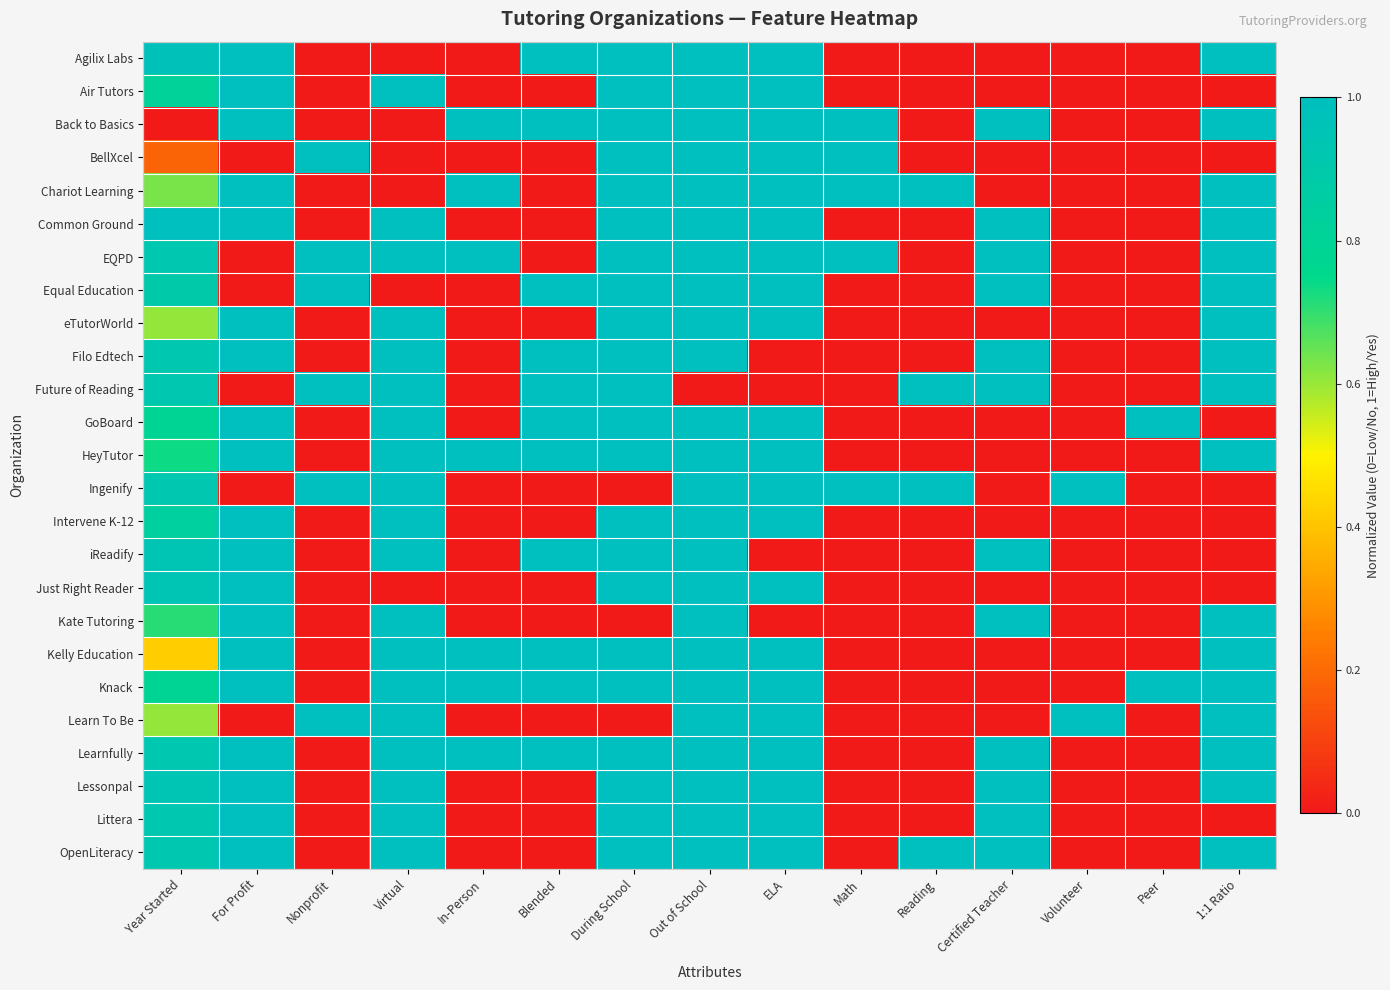

Reading left to right, list all the values displayed in this chart.

Agilix Labs: Year Started=1.0	For Profit=1.0	Nonprofit=0.0	Virtual=0.0	In-Person=0.0	Blended=1.0	During School=1.0	Out of School=1.0	ELA=1.0	Math=0.0	Reading=0.0	Certified Teacher=0.0	Volunteer=0.0	Peer=0.0	1:1 Ratio=1.0
Air Tutors: Year Started=0.8	For Profit=1.0	Nonprofit=0.0	Virtual=1.0	In-Person=0.0	Blended=0.0	During School=1.0	Out of School=1.0	ELA=1.0	Math=0.0	Reading=0.0	Certified Teacher=0.0	Volunteer=0.0	Peer=0.0	1:1 Ratio=0.0
Back to Basics: Year Started=0.0	For Profit=1.0	Nonprofit=0.0	Virtual=0.0	In-Person=1.0	Blended=1.0	During School=1.0	Out of School=1.0	ELA=1.0	Math=1.0	Reading=0.0	Certified Teacher=1.0	Volunteer=0.0	Peer=0.0	1:1 Ratio=1.0
BellXcel: Year Started=0.2	For Profit=0.0	Nonprofit=1.0	Virtual=0.0	In-Person=0.0	Blended=0.0	During School=1.0	Out of School=1.0	ELA=1.0	Math=1.0	Reading=0.0	Certified Teacher=0.0	Volunteer=0.0	Peer=0.0	1:1 Ratio=0.0
Chariot Learning: Year Started=0.6	For Profit=1.0	Nonprofit=0.0	Virtual=0.0	In-Person=1.0	Blended=0.0	During School=1.0	Out of School=1.0	ELA=1.0	Math=1.0	Reading=1.0	Certified Teacher=0.0	Volunteer=0.0	Peer=0.0	1:1 Ratio=1.0
Common Ground: Year Started=1.0	For Profit=1.0	Nonprofit=0.0	Virtual=1.0	In-Person=0.0	Blended=0.0	During School=1.0	Out of School=1.0	ELA=1.0	Math=0.0	Reading=0.0	Certified Teacher=1.0	Volunteer=0.0	Peer=0.0	1:1 Ratio=1.0
EQPD: Year Started=0.9	For Profit=0.0	Nonprofit=1.0	Virtual=1.0	In-Person=1.0	Blended=0.0	During School=1.0	Out of School=1.0	ELA=1.0	Math=1.0	Reading=0.0	Certified Teacher=1.0	Volunteer=0.0	Peer=0.0	1:1 Ratio=1.0
Equal Education: Year Started=0.9	For Profit=0.0	Nonprofit=1.0	Virtual=0.0	In-Person=0.0	Blended=1.0	During School=1.0	Out of School=1.0	ELA=1.0	Math=0.0	Reading=0.0	Certified Teacher=1.0	Volunteer=0.0	Peer=0.0	1:1 Ratio=1.0
eTutorWorld: Year Started=0.6	For Profit=1.0	Nonprofit=0.0	Virtual=1.0	In-Person=0.0	Blended=0.0	During School=1.0	Out of School=1.0	ELA=1.0	Math=0.0	Reading=0.0	Certified Teacher=0.0	Volunteer=0.0	Peer=0.0	1:1 Ratio=1.0
Filo Edtech: Year Started=0.9	For Profit=1.0	Nonprofit=0.0	Virtual=1.0	In-Person=0.0	Blended=1.0	During School=1.0	Out of School=1.0	ELA=0.0	Math=0.0	Reading=0.0	Certified Teacher=1.0	Volunteer=0.0	Peer=0.0	1:1 Ratio=1.0
Future of Reading: Year Started=0.9	For Profit=0.0	Nonprofit=1.0	Virtual=1.0	In-Person=0.0	Blended=1.0	During School=1.0	Out of School=0.0	ELA=0.0	Math=0.0	Reading=1.0	Certified Teacher=1.0	Volunteer=0.0	Peer=0.0	1:1 Ratio=1.0
GoBoard: Year Started=0.8	For Profit=1.0	Nonprofit=0.0	Virtual=1.0	In-Person=0.0	Blended=1.0	During School=1.0	Out of School=1.0	ELA=1.0	Math=0.0	Reading=0.0	Certified Teacher=0.0	Volunteer=0.0	Peer=1.0	1:1 Ratio=0.0
HeyTutor: Year Started=0.7	For Profit=1.0	Nonprofit=0.0	Virtual=1.0	In-Person=1.0	Blended=1.0	During School=1.0	Out of School=1.0	ELA=1.0	Math=0.0	Reading=0.0	Certified Teacher=0.0	Volunteer=0.0	Peer=0.0	1:1 Ratio=1.0
Ingenify: Year Started=0.9	For Profit=0.0	Nonprofit=1.0	Virtual=1.0	In-Person=0.0	Blended=0.0	During School=0.0	Out of School=1.0	ELA=1.0	Math=1.0	Reading=1.0	Certified Teacher=0.0	Volunteer=1.0	Peer=0.0	1:1 Ratio=0.0
Intervene K-12: Year Started=0.8	For Profit=1.0	Nonprofit=0.0	Virtual=1.0	In-Person=0.0	Blended=0.0	During School=1.0	Out of School=1.0	ELA=1.0	Math=0.0	Reading=0.0	Certified Teacher=0.0	Volunteer=0.0	Peer=0.0	1:1 Ratio=0.0
iReadify: Year Started=0.9	For Profit=1.0	Nonprofit=0.0	Virtual=1.0	In-Person=0.0	Blended=1.0	During School=1.0	Out of School=1.0	ELA=0.0	Math=0.0	Reading=0.0	Certified Teacher=1.0	Volunteer=0.0	Peer=0.0	1:1 Ratio=0.0
Just Right Reader: Year Started=0.9	For Profit=1.0	Nonprofit=0.0	Virtual=0.0	In-Person=0.0	Blended=0.0	During School=1.0	Out of School=1.0	ELA=1.0	Math=0.0	Reading=0.0	Certified Teacher=0.0	Volunteer=0.0	Peer=0.0	1:1 Ratio=0.0
Kate Tutoring: Year Started=0.7	For Profit=1.0	Nonprofit=0.0	Virtual=1.0	In-Person=0.0	Blended=0.0	During School=0.0	Out of School=1.0	ELA=0.0	Math=0.0	Reading=0.0	Certified Teacher=1.0	Volunteer=0.0	Peer=0.0	1:1 Ratio=1.0
Kelly Education: Year Started=0.4	For Profit=1.0	Nonprofit=0.0	Virtual=1.0	In-Person=1.0	Blended=1.0	During School=1.0	Out of School=1.0	ELA=1.0	Math=0.0	Reading=0.0	Certified Teacher=0.0	Volunteer=0.0	Peer=0.0	1:1 Ratio=1.0
Knack: Year Started=0.8	For Profit=1.0	Nonprofit=0.0	Virtual=1.0	In-Person=1.0	Blended=1.0	During School=1.0	Out of School=1.0	ELA=1.0	Math=0.0	Reading=0.0	Certified Teacher=0.0	Volunteer=0.0	Peer=1.0	1:1 Ratio=1.0
Learn To Be: Year Started=0.6	For Profit=0.0	Nonprofit=1.0	Virtual=1.0	In-Person=0.0	Blended=0.0	During School=0.0	Out of School=1.0	ELA=1.0	Math=0.0	Reading=0.0	Certified Teacher=0.0	Volunteer=1.0	Peer=0.0	1:1 Ratio=1.0
Learnfully: Year Started=0.9	For Profit=1.0	Nonprofit=0.0	Virtual=1.0	In-Person=1.0	Blended=1.0	During School=1.0	Out of School=1.0	ELA=1.0	Math=0.0	Reading=0.0	Certified Teacher=1.0	Volunteer=0.0	Peer=0.0	1:1 Ratio=1.0
Lessonpal: Year Started=0.9	For Profit=1.0	Nonprofit=0.0	Virtual=1.0	In-Person=0.0	Blended=0.0	During School=1.0	Out of School=1.0	ELA=1.0	Math=0.0	Reading=0.0	Certified Teacher=1.0	Volunteer=0.0	Peer=0.0	1:1 Ratio=1.0
Littera: Year Started=0.9	For Profit=1.0	Nonprofit=0.0	Virtual=1.0	In-Person=0.0	Blended=0.0	During School=1.0	Out of School=1.0	ELA=1.0	Math=0.0	Reading=0.0	Certified Teacher=1.0	Volunteer=0.0	Peer=0.0	1:1 Ratio=0.0
OpenLiteracy: Year Started=0.9	For Profit=1.0	Nonprofit=0.0	Virtual=1.0	In-Person=0.0	Blended=0.0	During School=1.0	Out of School=1.0	ELA=1.0	Math=0.0	Reading=1.0	Certified Teacher=1.0	Volunteer=0.0	Peer=0.0	1:1 Ratio=1.0